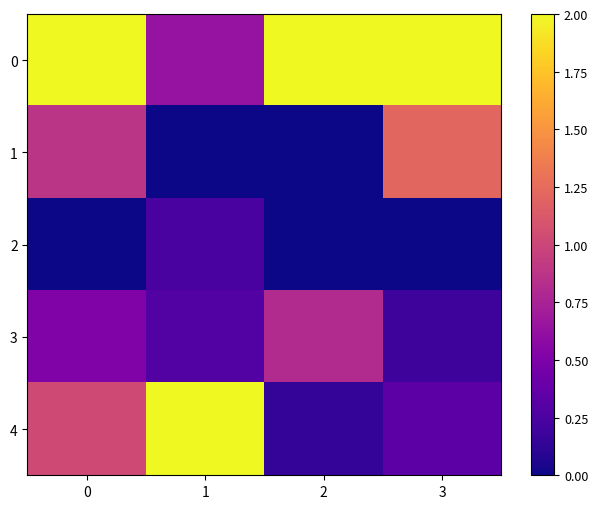

What is the spread (max minus min) of values at 0?

2.0